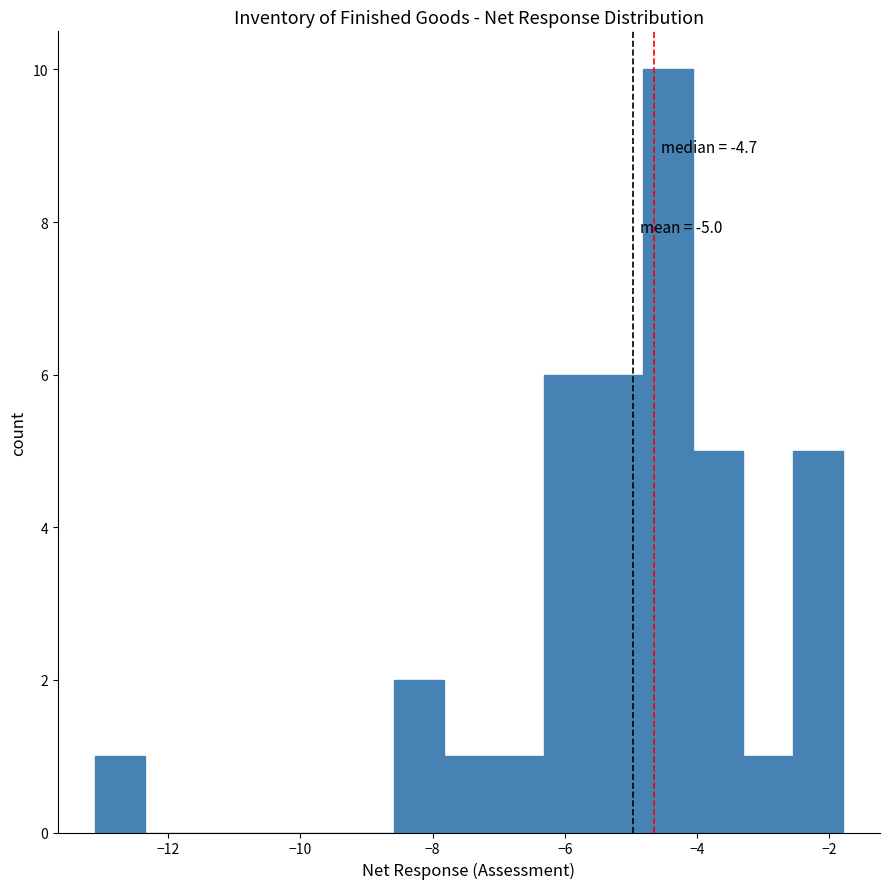

Read against the x-axis, roughly where is the centre of the tallest bar?

-4.4